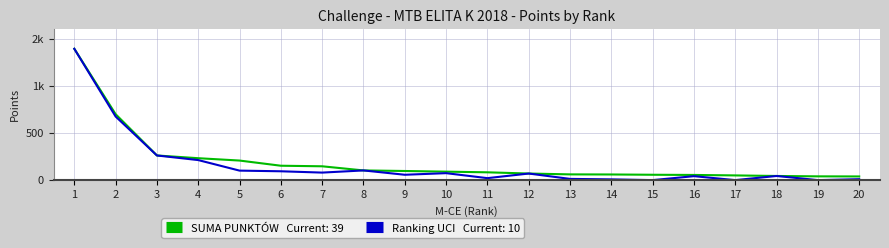

Does the chart have visible grid lines?

Yes